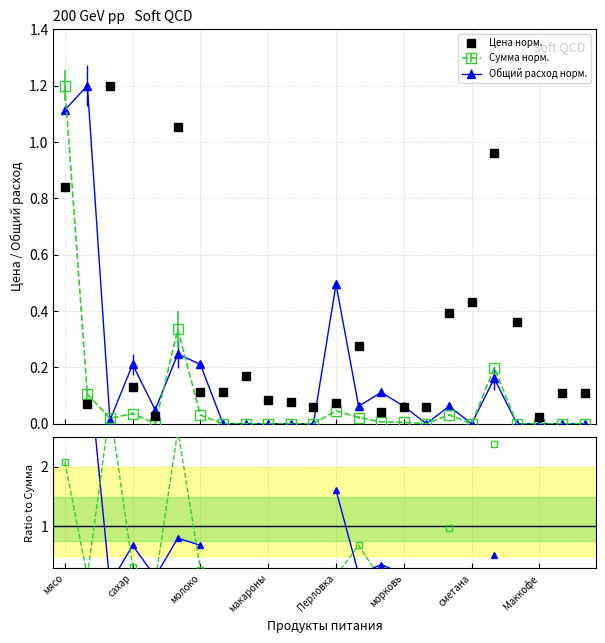

True or false: Сумма норм. and Цена норм. cross at least once.

True